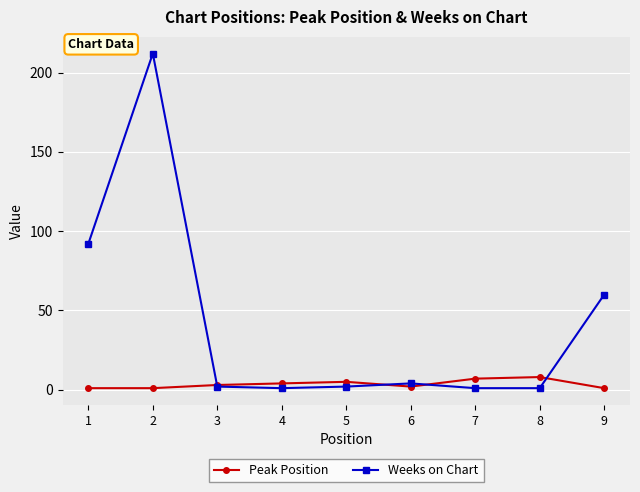

True or false: Weeks on Chart has more than 0 interior local peaks.

True